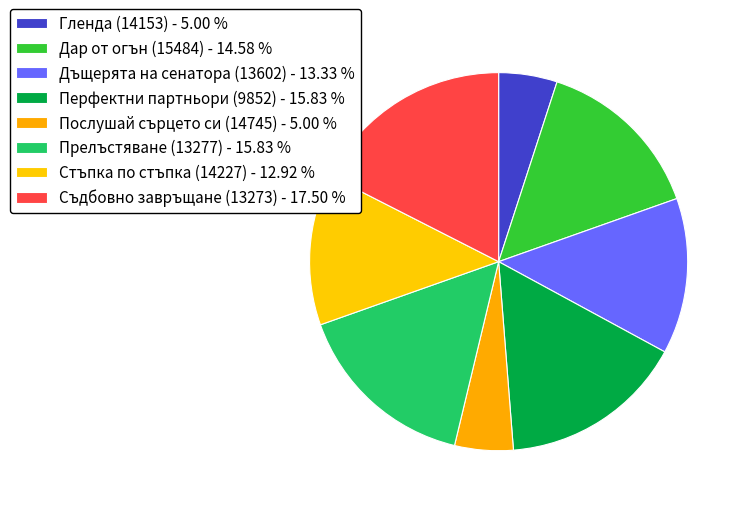

How many segments does this pie chart have?

8